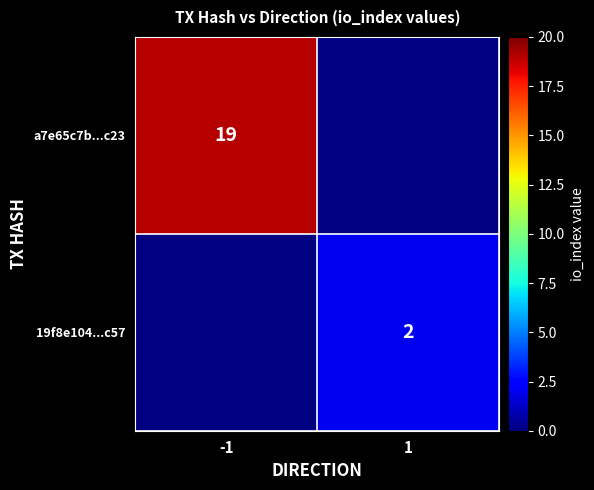

Is it true that 19f8e104...c57 equals 4 at 1?

False